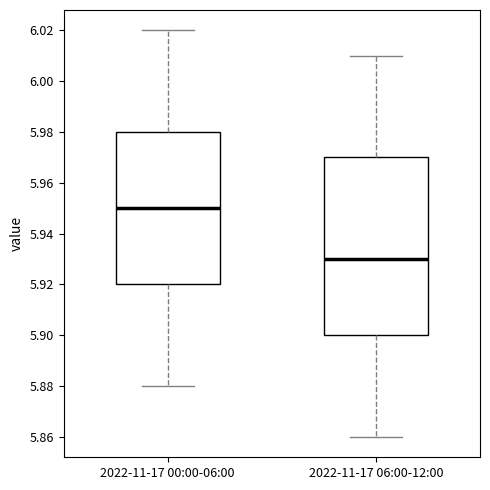

Which box is the tallest, from its lower edge to its upper edge?

2022-11-17 06:00-12:00